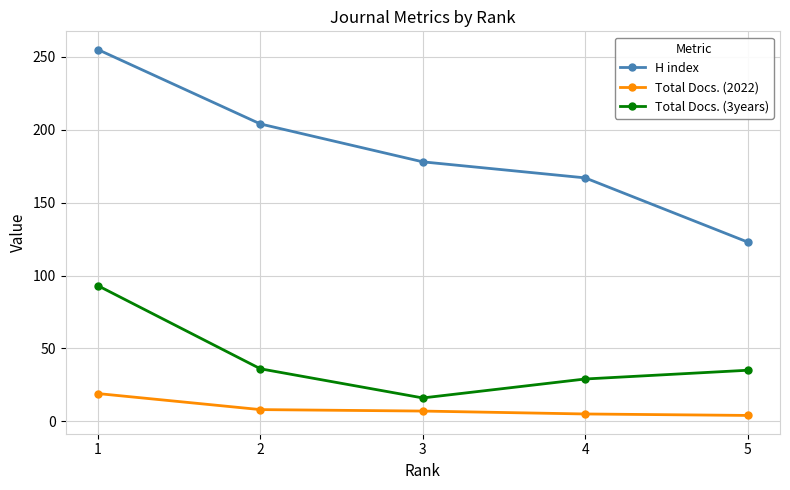

Where does the H index series first go above 178?

1